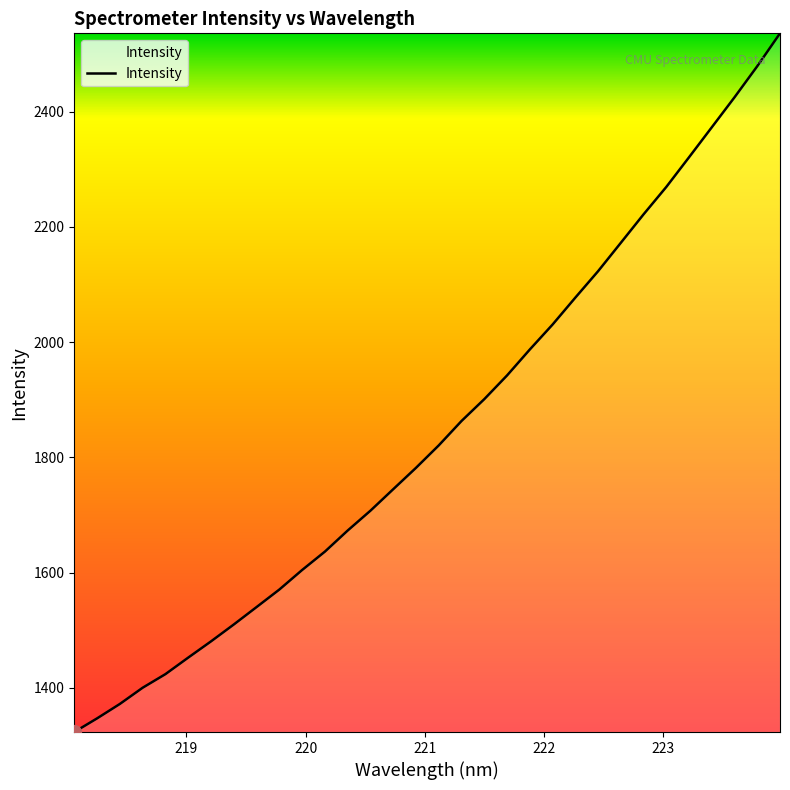

What is the smallest value displayed?

1323.4